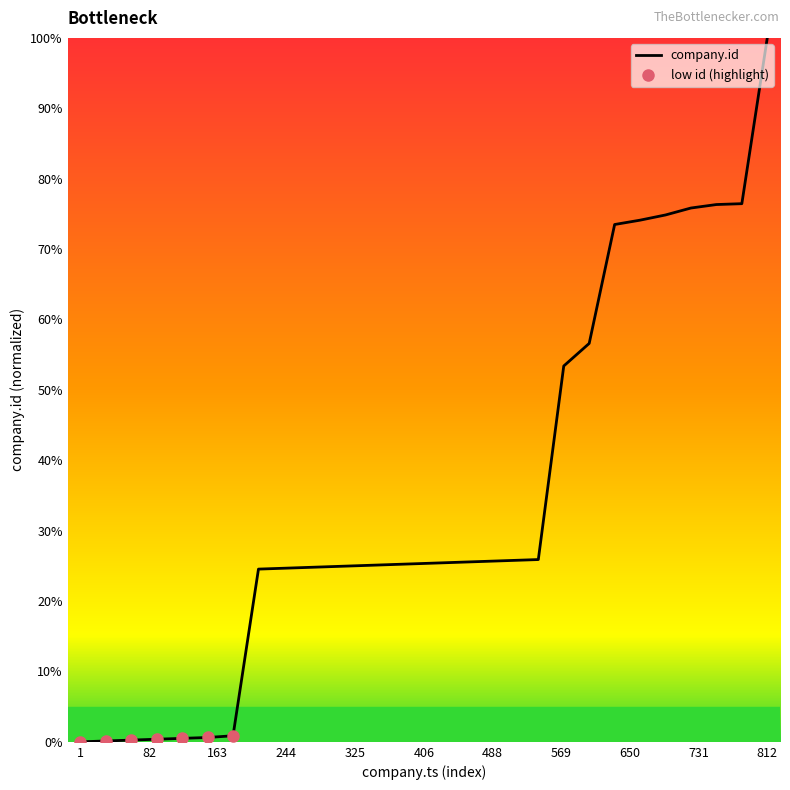

What is the greatest value displayed?

100.0